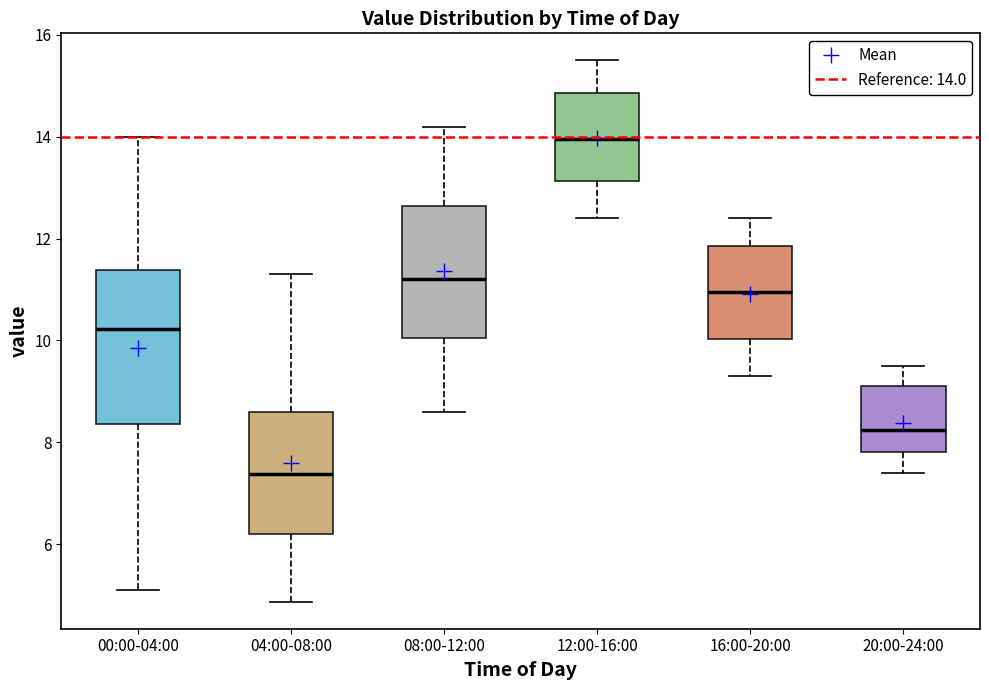

Reading left to right, read every box against the y-axis: the position of its median line, the range the box covers, and the ends of its whiskers. The values are not printed on the chart, so give them approximately, as read against the axis.

00:00-04:00: median 10.2, box 8.4 to 11.4, whiskers 5.2 to 14.0
04:00-08:00: median 7.4, box 6.2 to 8.6, whiskers 4.8 to 11.4
08:00-12:00: median 11.2, box 10.0 to 12.6, whiskers 8.6 to 14.2
12:00-16:00: median 14.0, box 13.2 to 14.8, whiskers 12.4 to 15.6
16:00-20:00: median 11.0, box 10.0 to 11.8, whiskers 9.4 to 12.4
20:00-24:00: median 8.2, box 7.8 to 9.2, whiskers 7.4 to 9.6